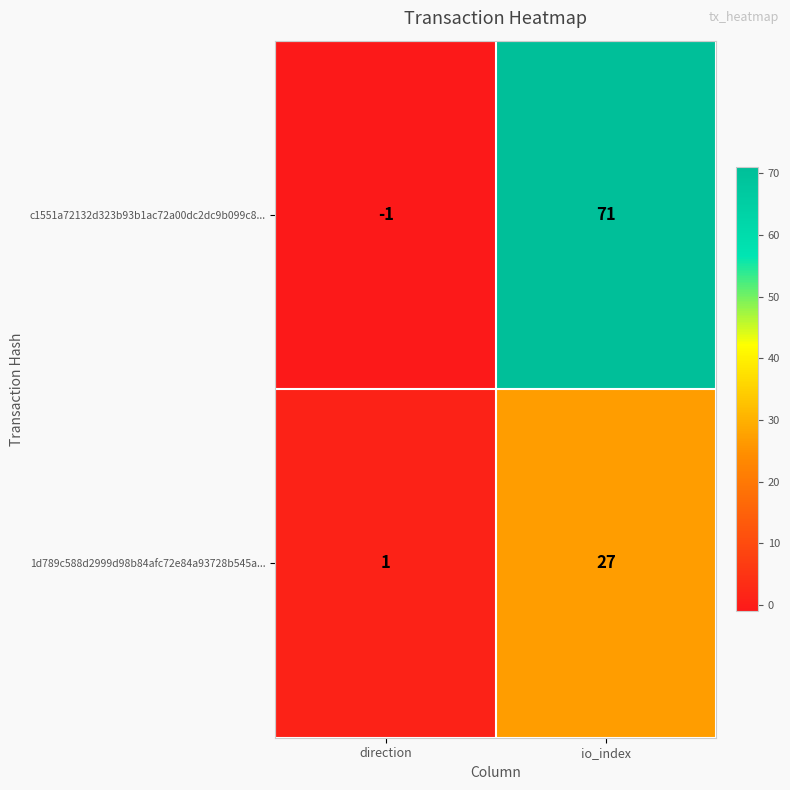

What is the sum of all 1d789c588d2999d98b84afc72e84a93728b545a... values?

28